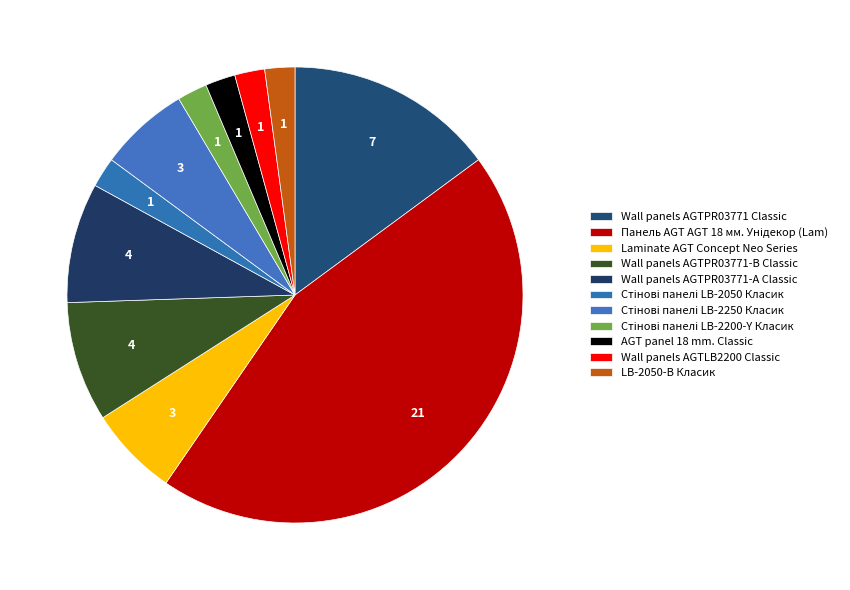

What percentage is the AGT panel 18 mm. Classic slice, to the nearest percent?

2%